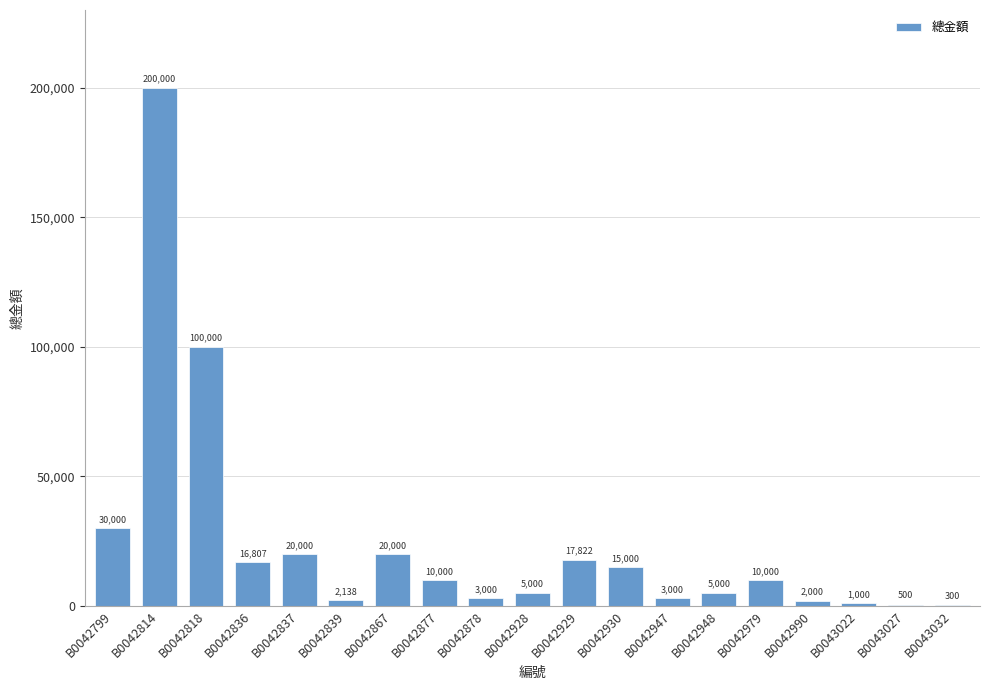

What is the change in value from B0042814 to B0042878?

-197000